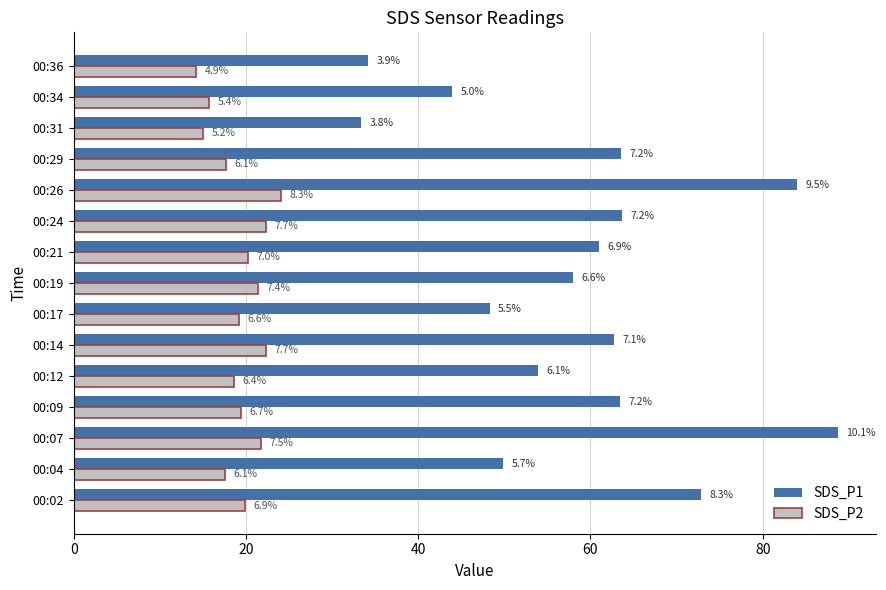

What are all the series names shown in the legend?

SDS_P1, SDS_P2